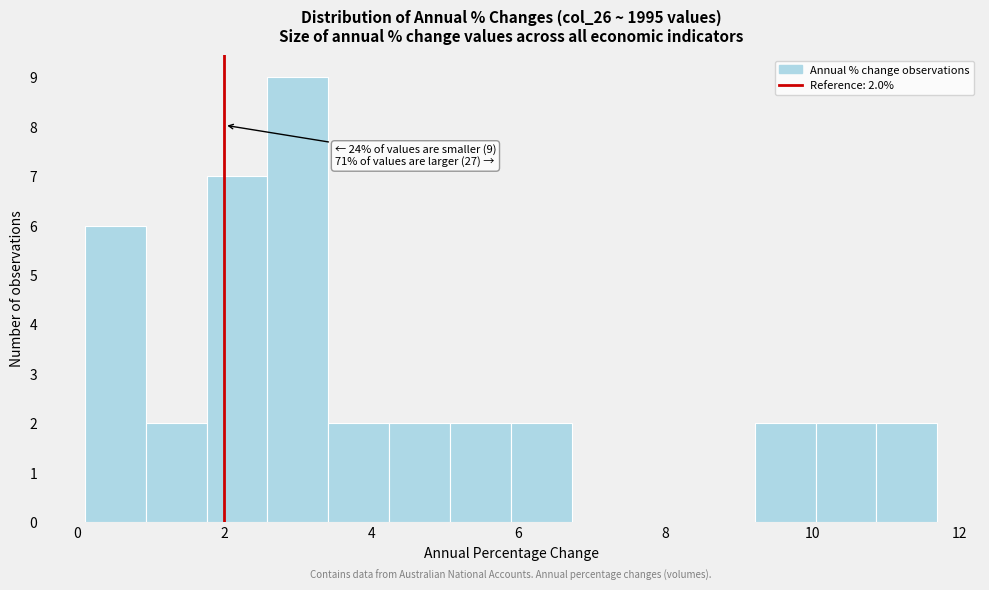

Which range on the x-axis has the tallest bar?

2.6 to 3.4